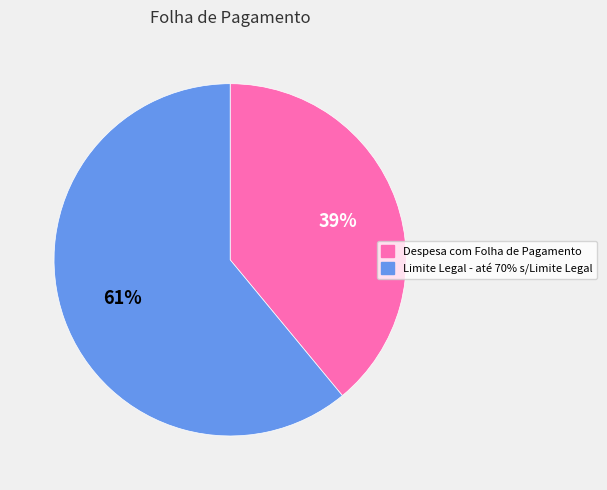

Which slice is the smallest?

Despesa com Folha de Pagamento